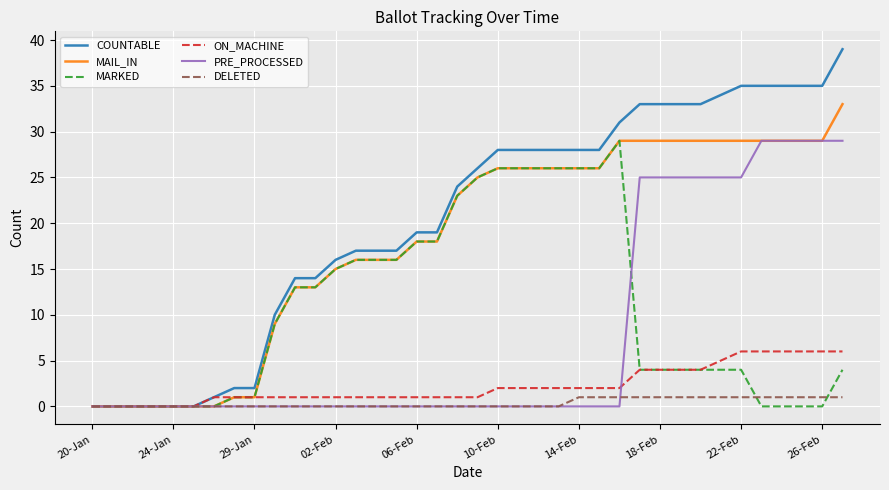

Which series has the largest total across all categories?

COUNTABLE